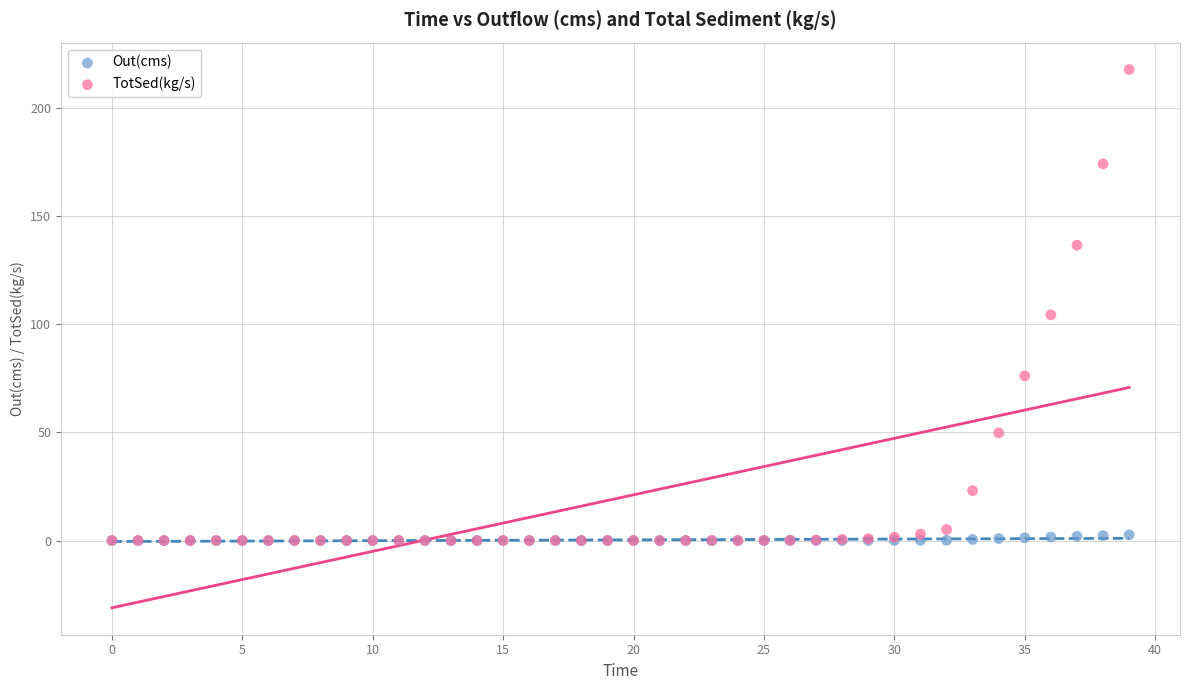

In the TotSed(kg/s) series, what Y value is closest to 108?

104.3